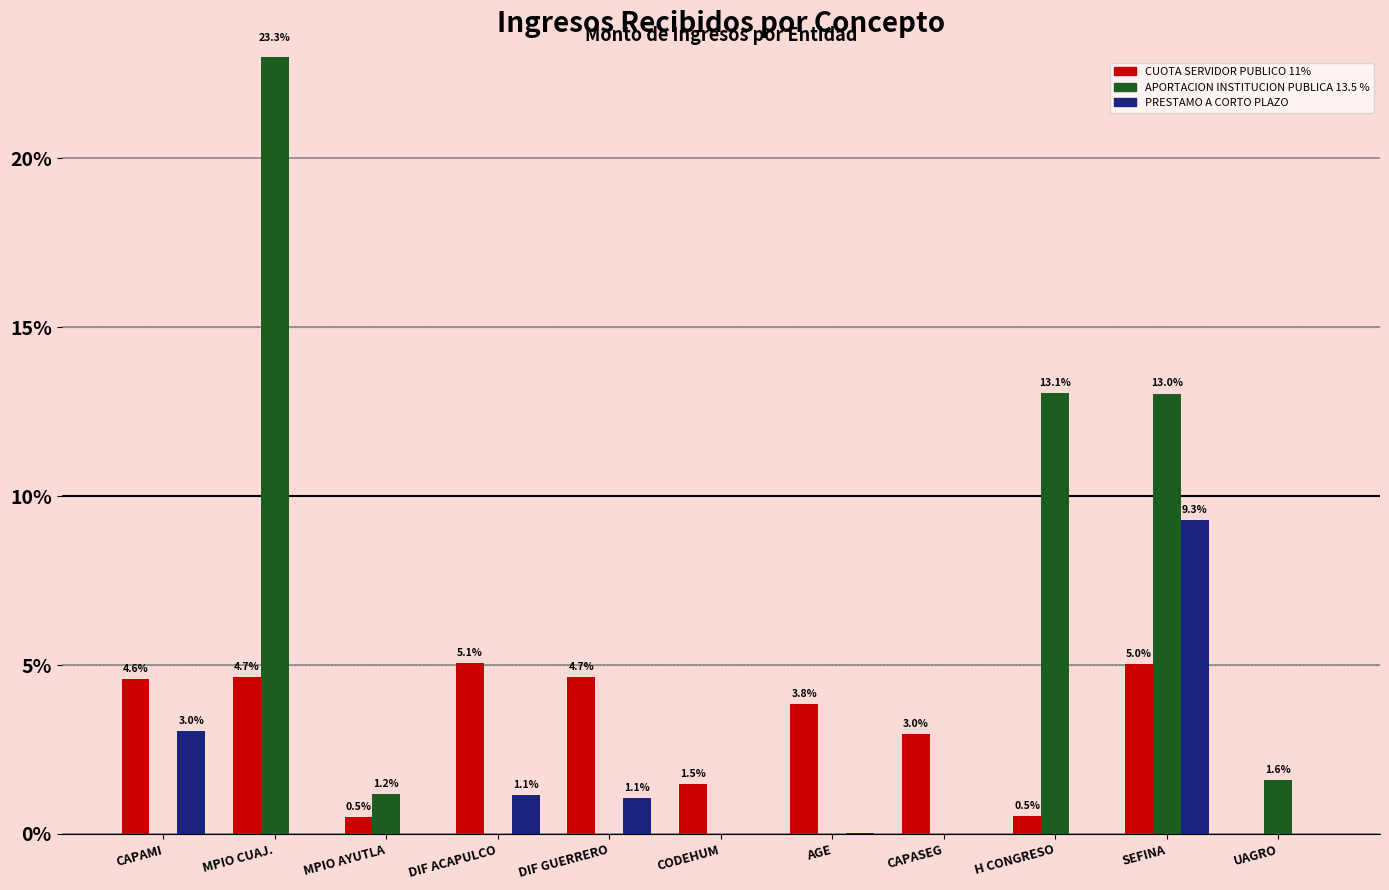

Reading left to right, list all the values displayed in this chart.

CUOTA SERVIDOR PUBLICO 11%: 4.6	4.7	0.5	5.1	4.7	1.5	3.8	3.0	0.5	5.0	0.0
APORTACION INSTITUCION PUBLICA 13.5 %: 0.0	23.3	1.2	0.0	0.0	0.0	0.0	0.0	13.1	13.0	1.6
PRESTAMO A CORTO PLAZO: 3.0	0.0	0.0	1.1	1.1	0.0	0.0	0.0	0.0	9.3	0.0